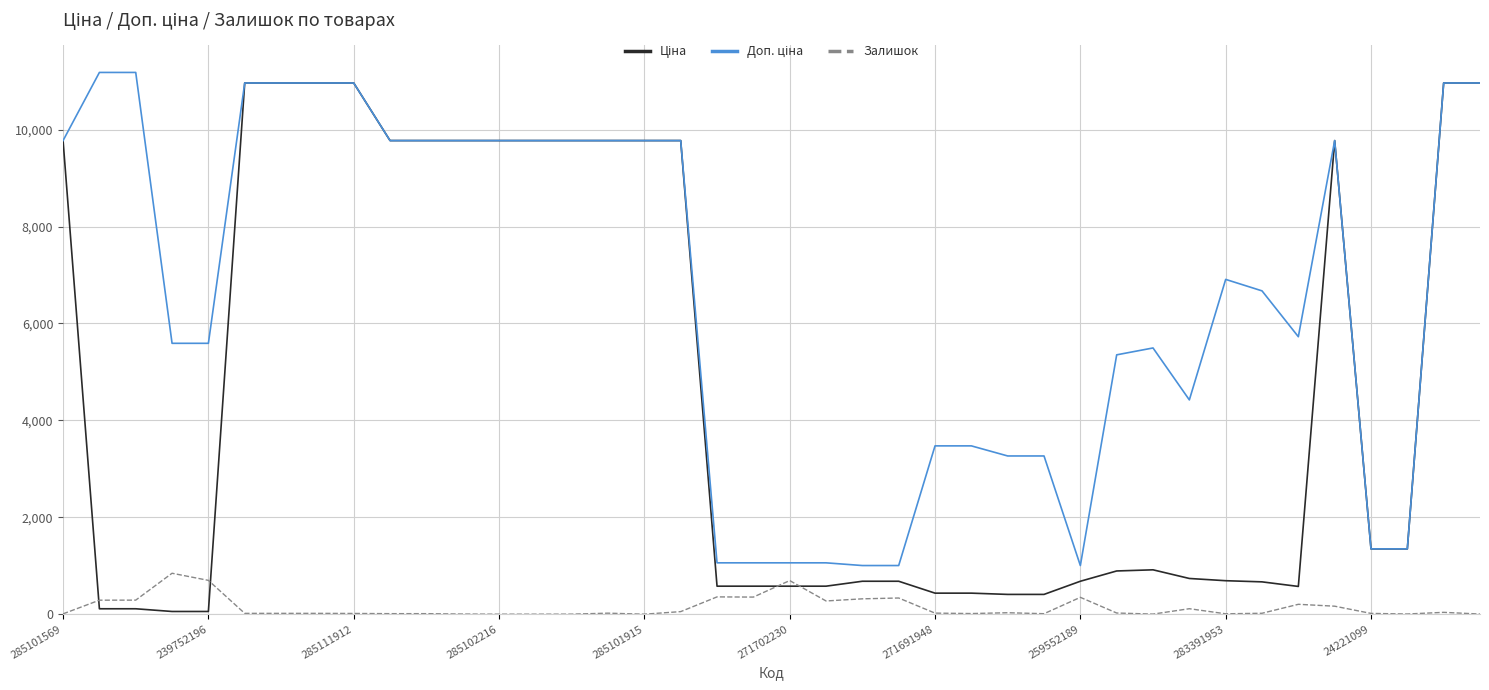

Reading left to right, extract all data points from this chart.

Ціна: 9775.5	111.8	111.8	55.9	55.9	10964.4	10964.4	10964.4	10964.4	9775.5	9775.5	9775.5	9775.5	9775.5	9775.5	9775.5	9775.5	9775.5	578.1	578.1	578.1	578.1	679.8	679.8	434.3	434.3	408.2	408.2	679.8	892.2	915.8	737.2	691.0	667.4	572.7	9775.5	1347.9	1347.9	10964.4	10964.4
Доп. ціна: 9775.5	11182.0	11182.0	5591.0	5591.0	10964.4	10964.4	10964.4	10964.4	9775.5	9775.5	9775.5	9775.5	9775.5	9775.5	9775.5	9775.5	9775.5	1060.0	1060.0	1060.0	1060.0	1004.1	1004.1	3474.1	3474.1	3265.8	3265.8	1004.1	5353.1	5495.0	4423.0	6910.3	6673.6	5727.0	9775.5	1348.0	1348.0	10964.4	10964.4
Залишок: 7.0	289.0	290.0	845.0	698.0	17.0	17.0	17.0	15.0	11.0	11.0	3.0	0.0	0.0	1.0	21.0	0.0	53.0	357.0	353.0	694.0	273.0	317.0	334.0	22.0	13.0	30.0	10.0	348.0	24.0	2.0	113.0	8.0	19.0	204.0	165.0	16.0	4.0	38.0	3.0